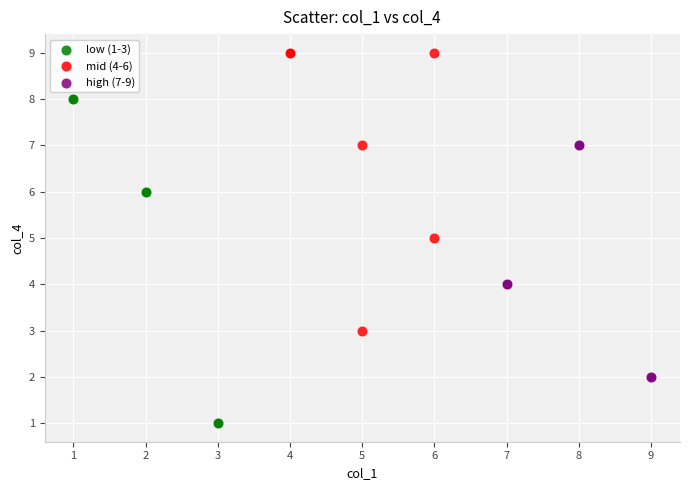

What are all the series names shown in the legend?

low (1-3), mid (4-6), high (7-9)